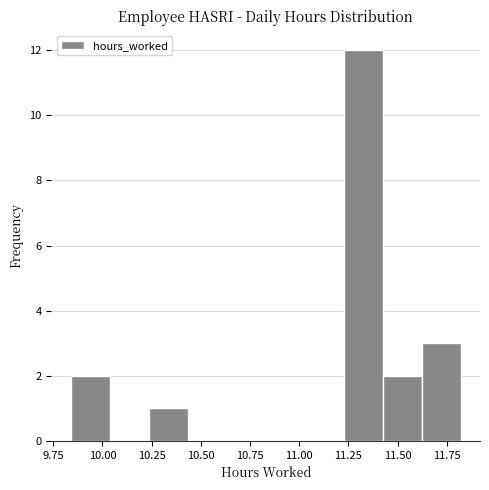

Read against the x-axis, roughly where is the centre of the tallest bar?

11.35